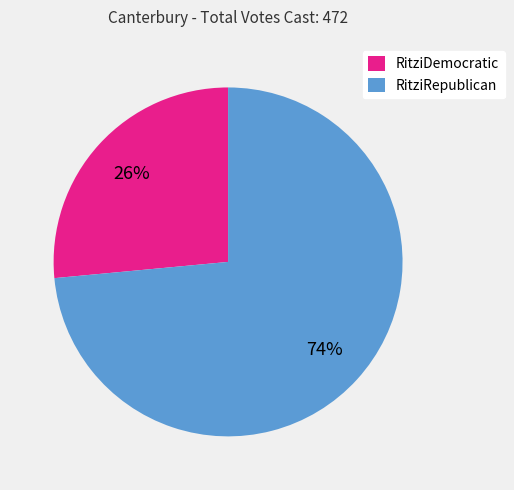

To the nearest percent, what percentage of the pie is RitziRepublican?

74%